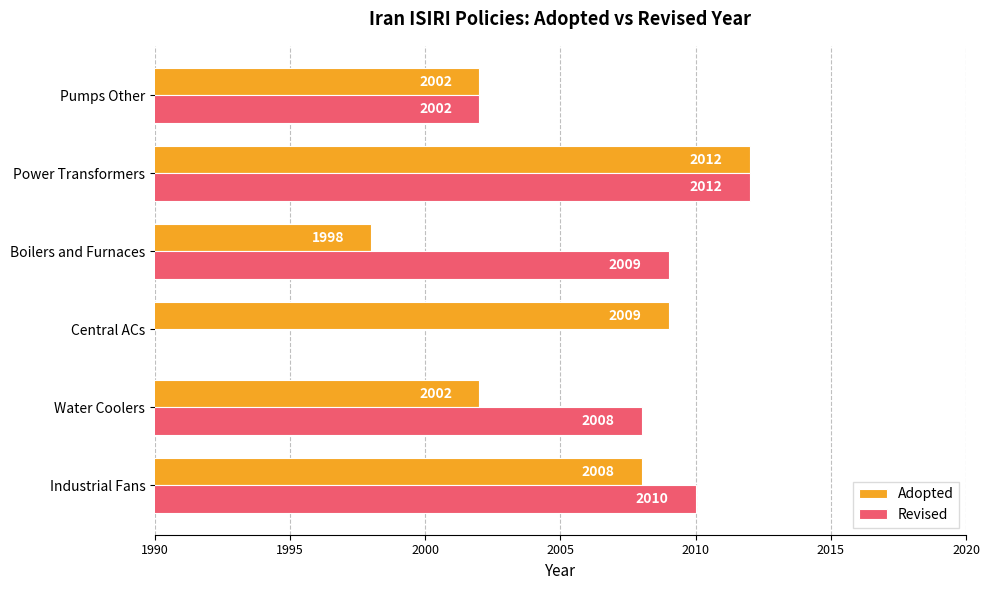

At how many categories does at least one series exceed 1978?

6